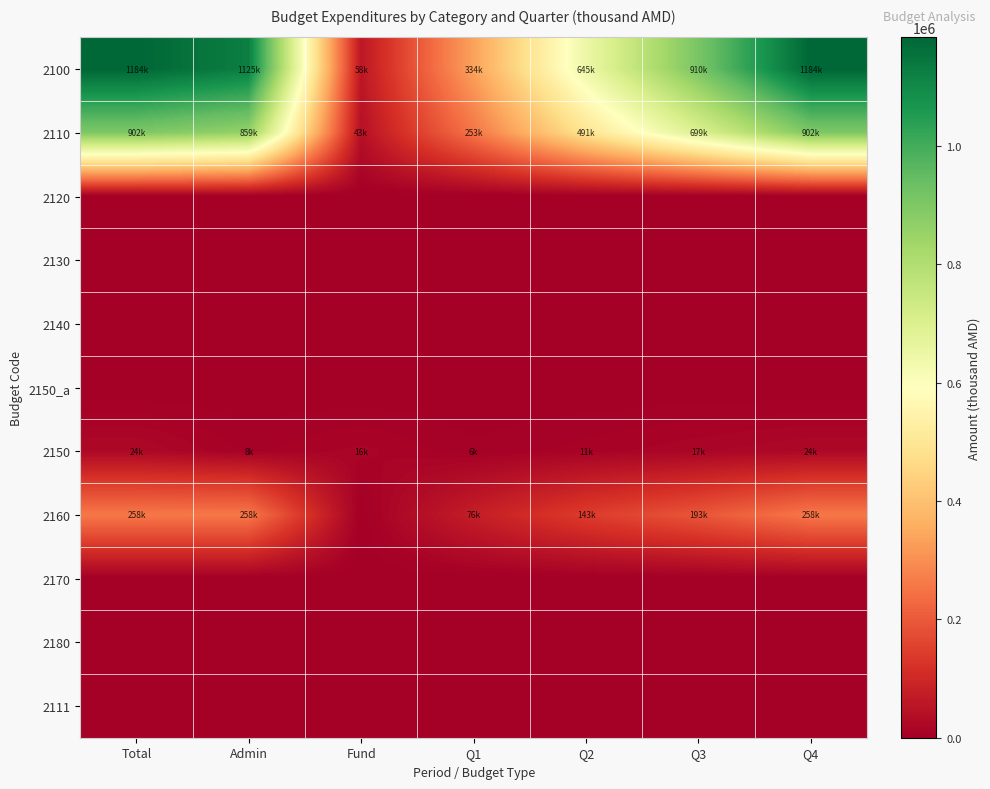

What is the maximum value shown in the chart?

1183585.7